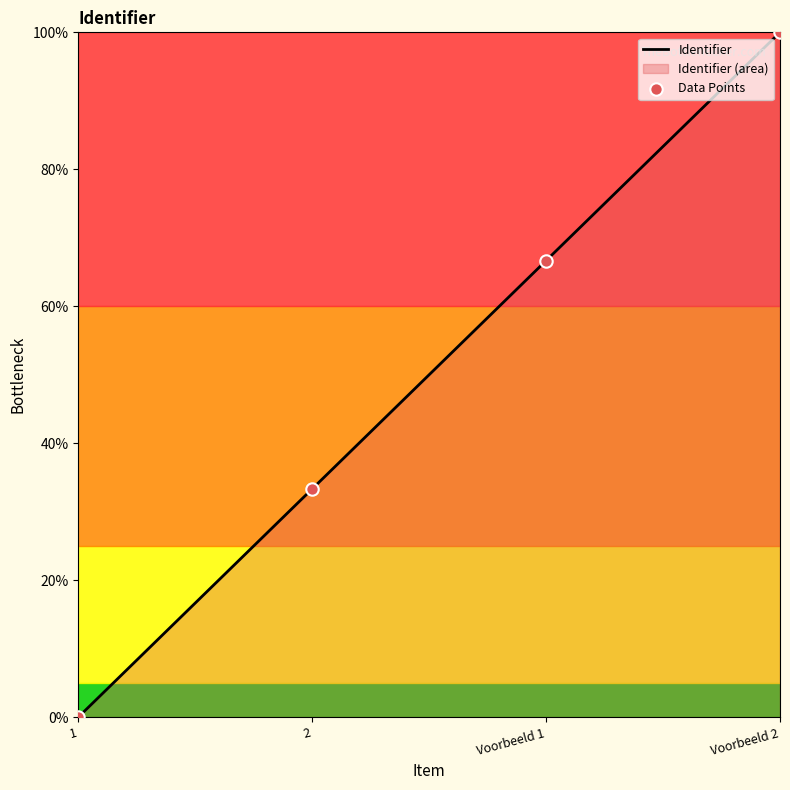

What is the highest value of the Identifier series?

100.0